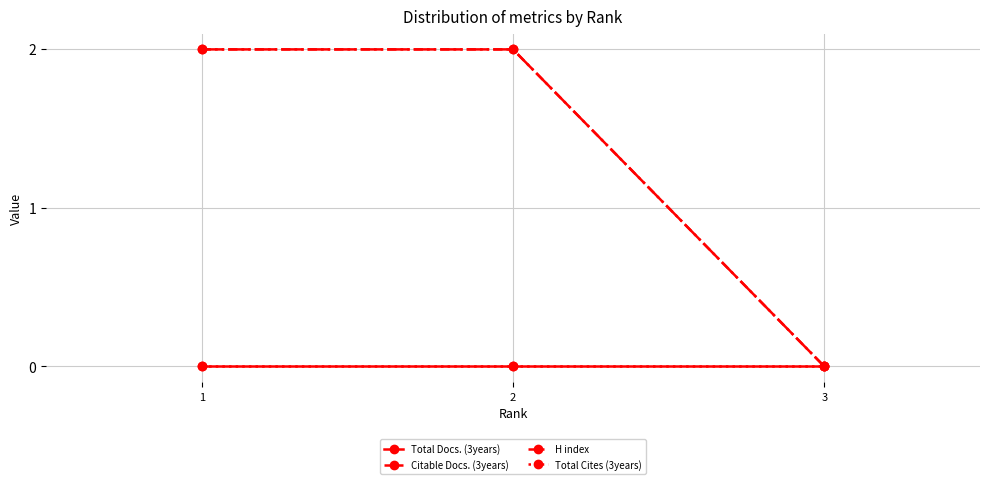

Reading left to right, transcribe all the data shown in this chart.

Total Docs. (3years): 0	0	0
Citable Docs. (3years): 2	2	0
H index: 2	2	0
Total Cites (3years): 0	0	0